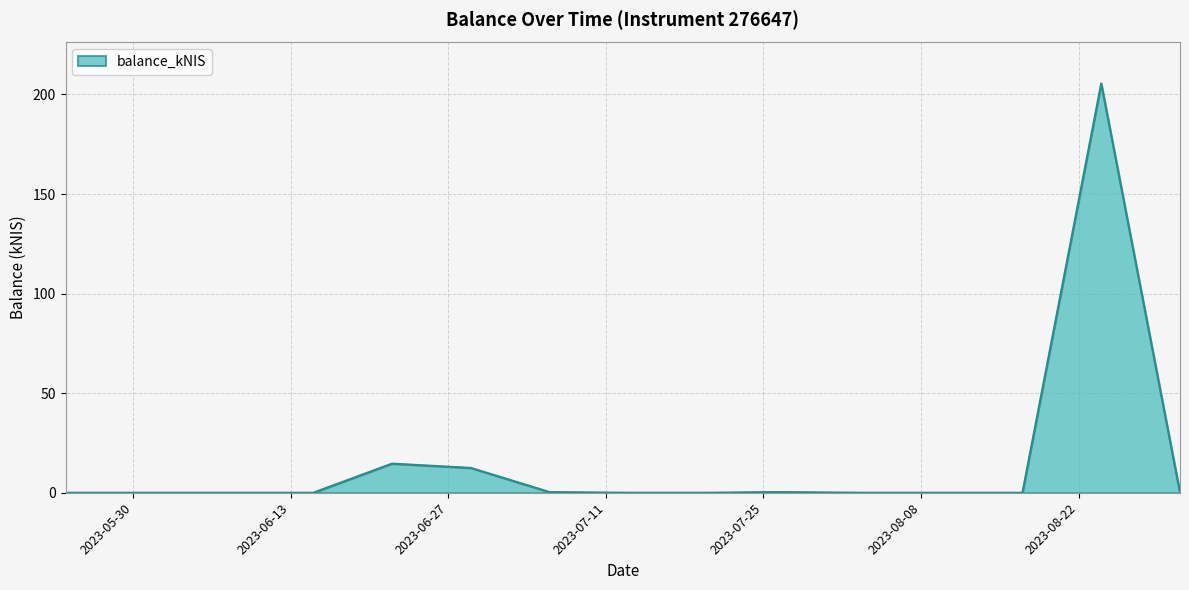

True or false: there are more than 2 points higher than both neighbors.

True